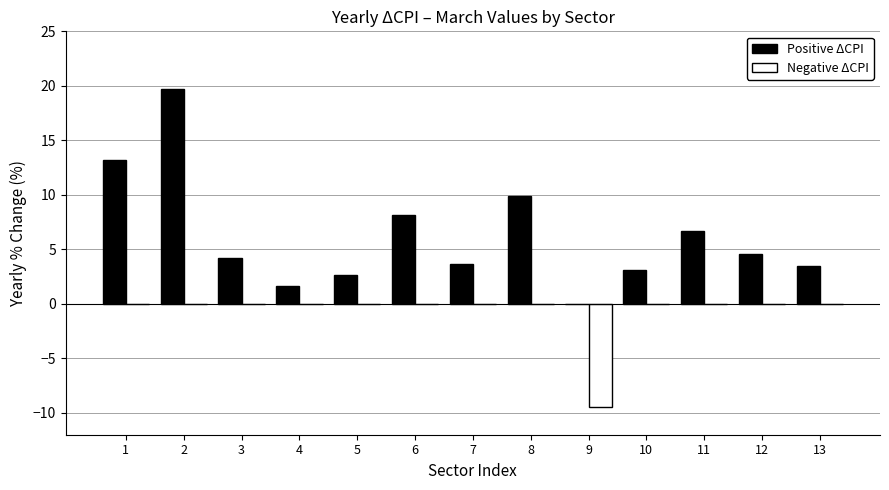

Reading right to left, extract all data points from this chart.

Positive ΔCPI: 13=3.5	12=4.5	11=6.7	10=3.1	9=0.0	8=9.9	7=3.7	6=8.2	5=2.6	4=1.6	3=4.2	2=19.7	1=13.2
Negative ΔCPI: 13=0.0	12=0.0	11=0.0	10=0.0	9=-9.5	8=0.0	7=0.0	6=0.0	5=0.0	4=0.0	3=0.0	2=0.0	1=0.0